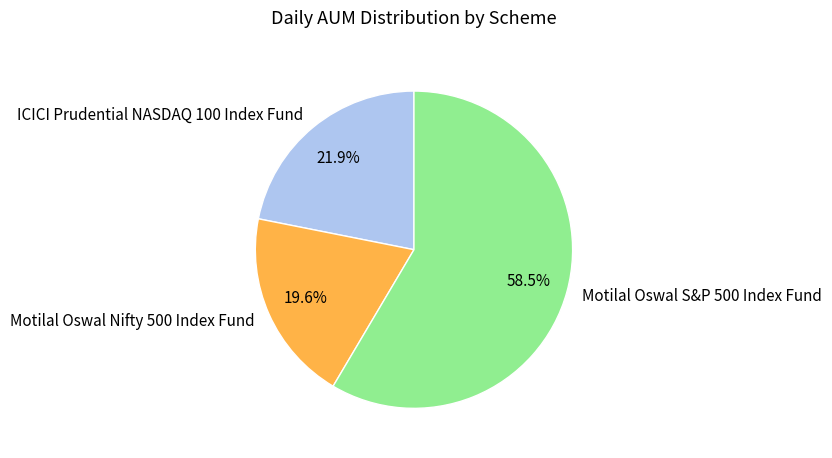

Approximately how many times larger is the value at Motilal Oswal Nifty 500 Index Fund compared to Motilal Oswal S&P 500 Index Fund?

0.3